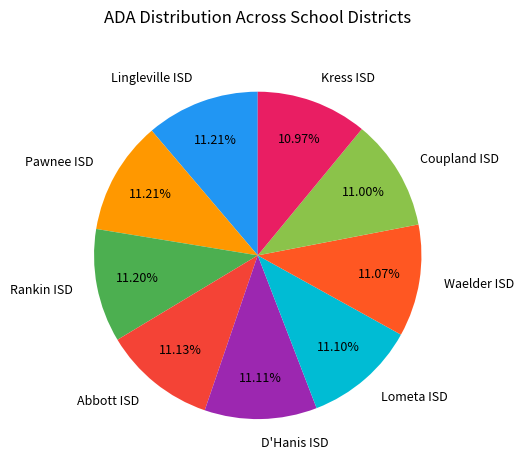

How many slices are in this pie chart?

9